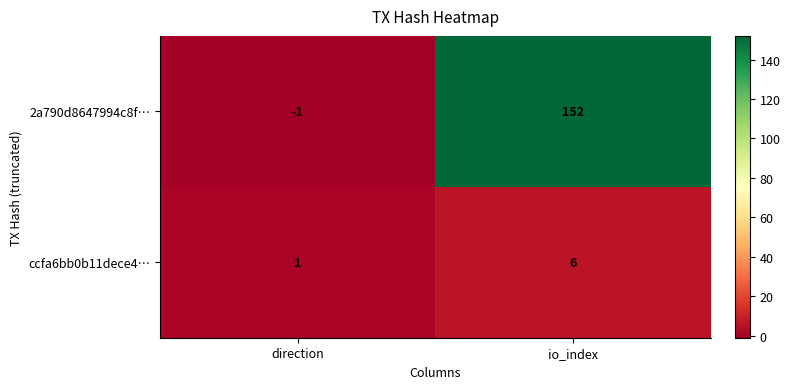

List the series in order of their peak value, highest first.

2a790d8647994c8f…, ccfa6bb0b11dece4…